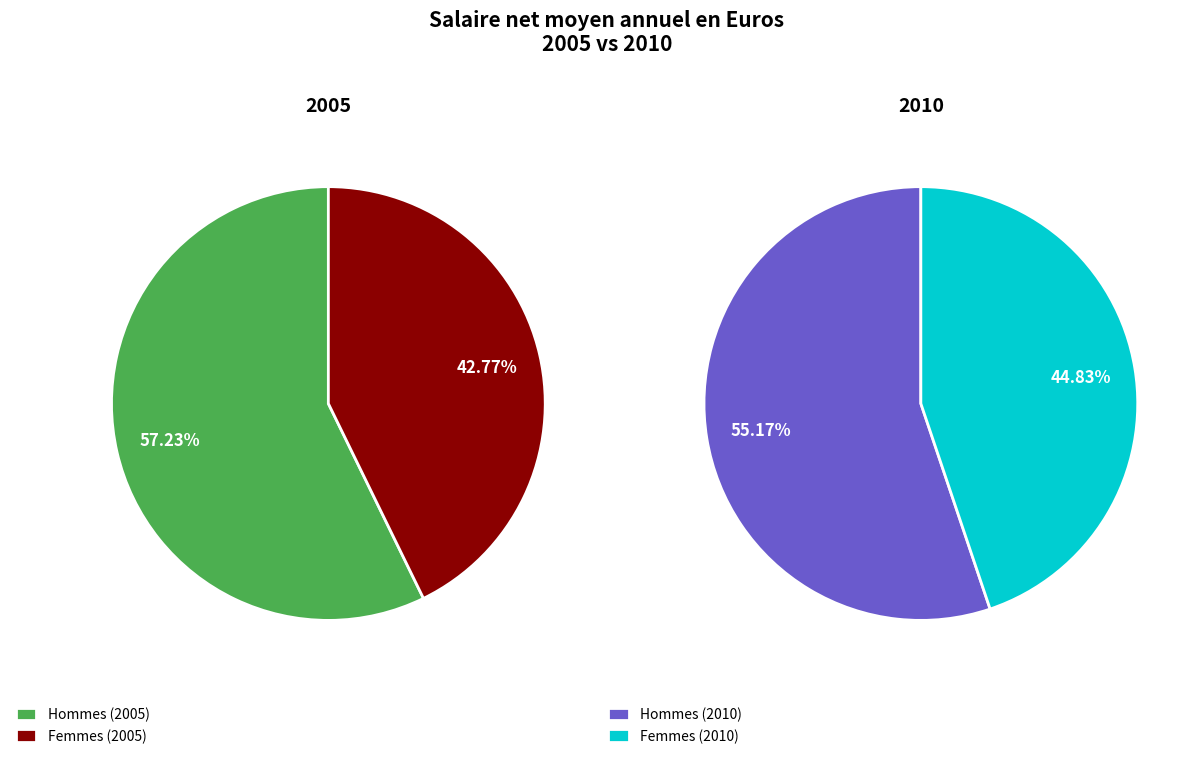

Which slice is the largest?

Hommes 2005